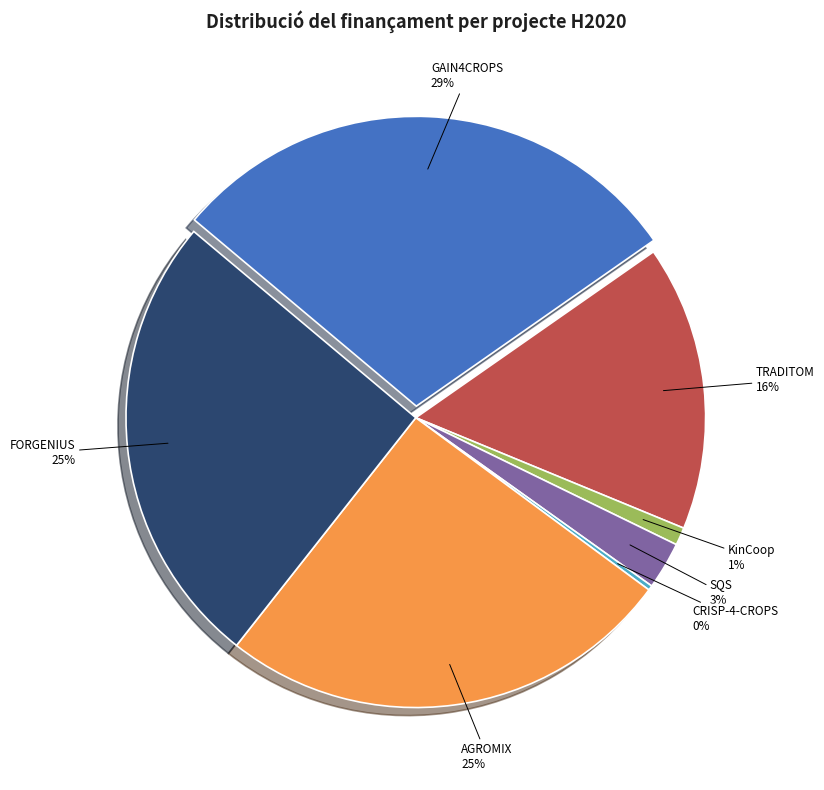

Rank the categories by value from highest to lowest.

GAIN4CROPS, FORGENIUS, AGROMIX, TRADITOM, SQS, KinCoop, CRISP-4-CROPS